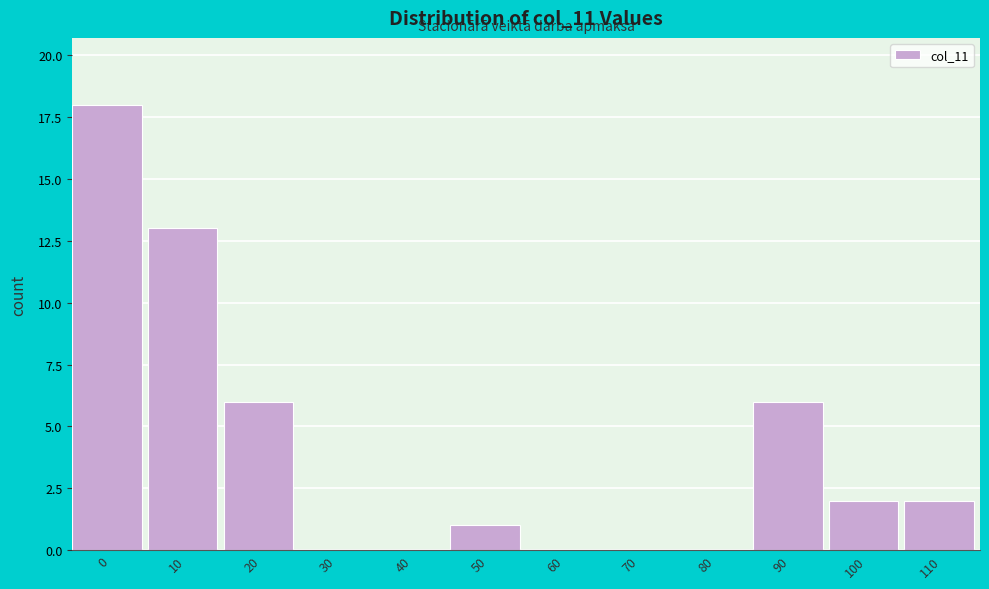

Reading left to right, list all the values displayed in this chart.

0=18	10=13	20=6	30=0	40=0	50=1	60=0	70=0	80=0	90=6	100=2	110=2